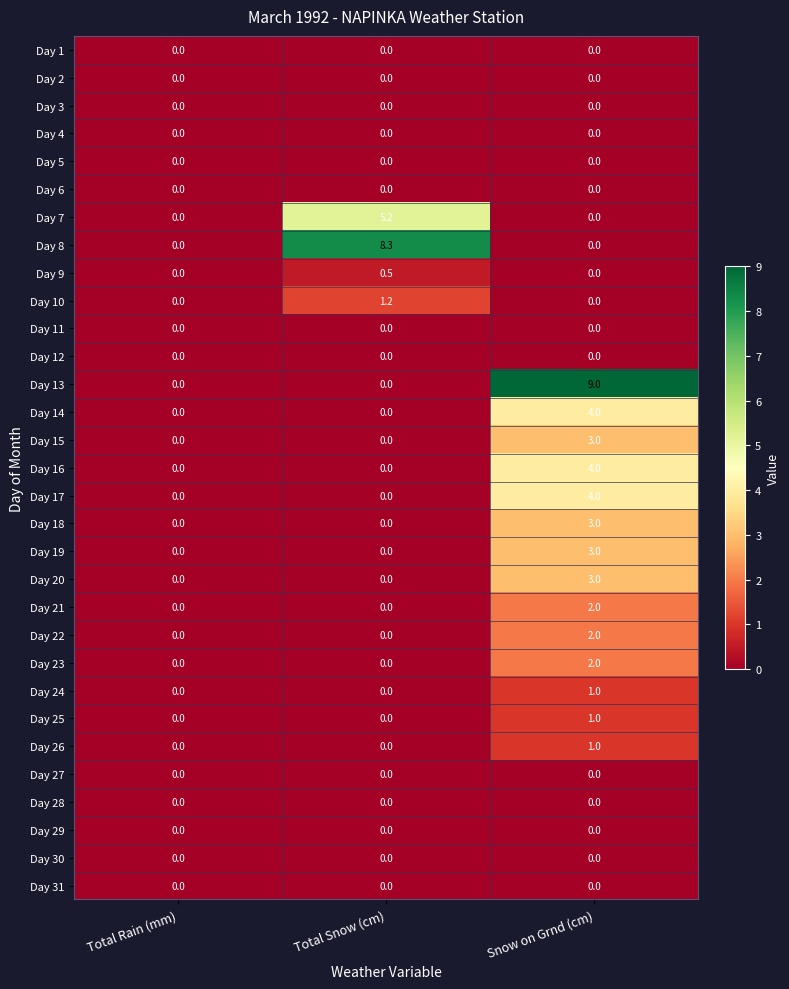

What is the maximum value shown in the chart?

9.0